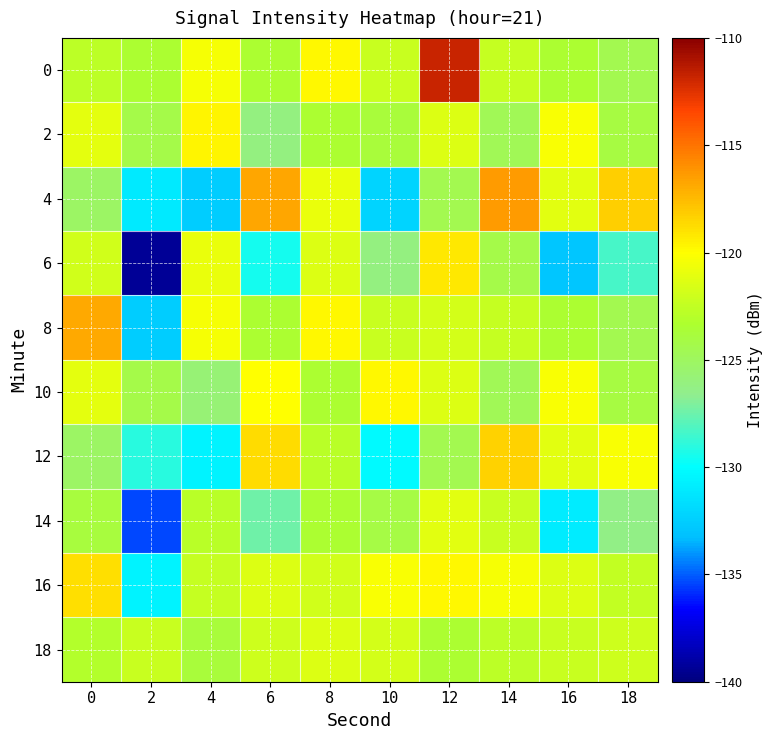

Which category has the highest value across all series?

12